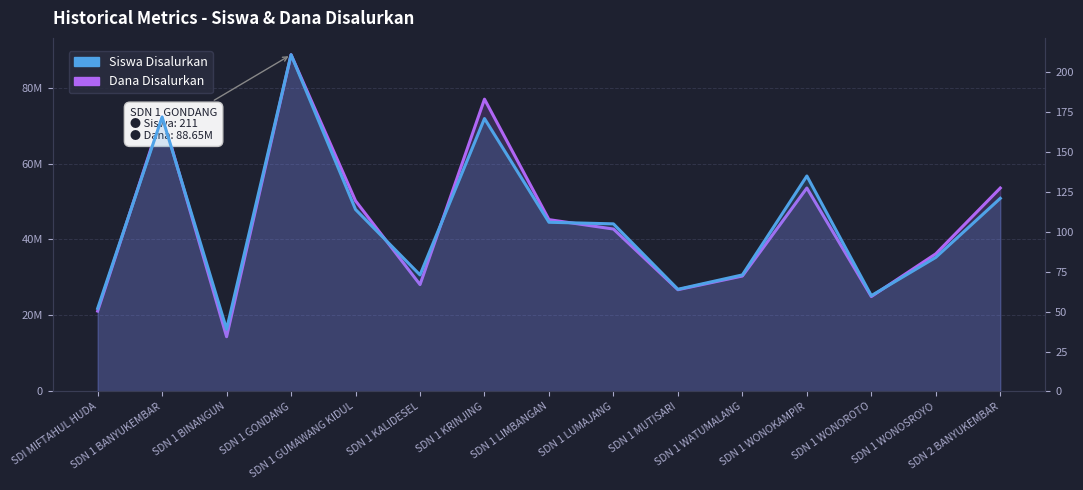

What is the difference between the second highest and second lowest values in the Dana Disalurkan series?

55800000